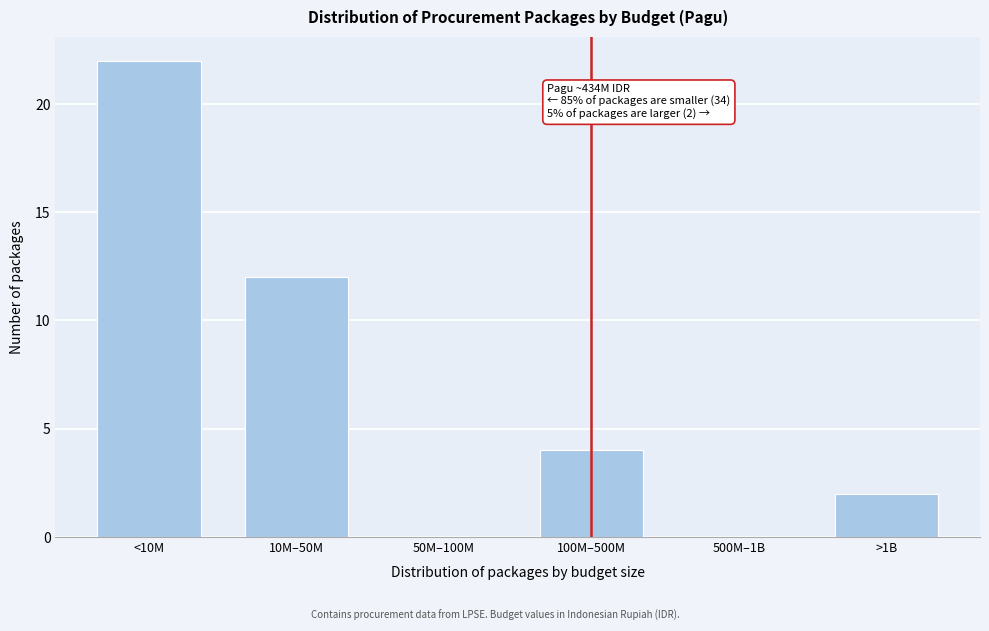

Reading left to right, what are all the values shown in this chart?

<10M=22	10M–50M=12	50M–100M=0	100M–500M=4	500M–1B=0	>1B=2